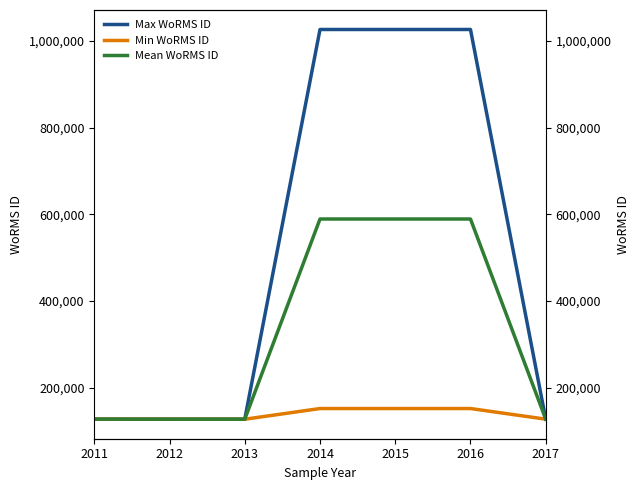

Reading left to right, what are all the values shown in this chart?

Max WoRMS ID: 127036	126975	126975	1026595	1026595	1026595	126975
Min WoRMS ID: 127036	126816	126816	151523	151523	151523	126975
Mean WoRMS ID: 127036	126895	126895	589059	589059	589059	126975